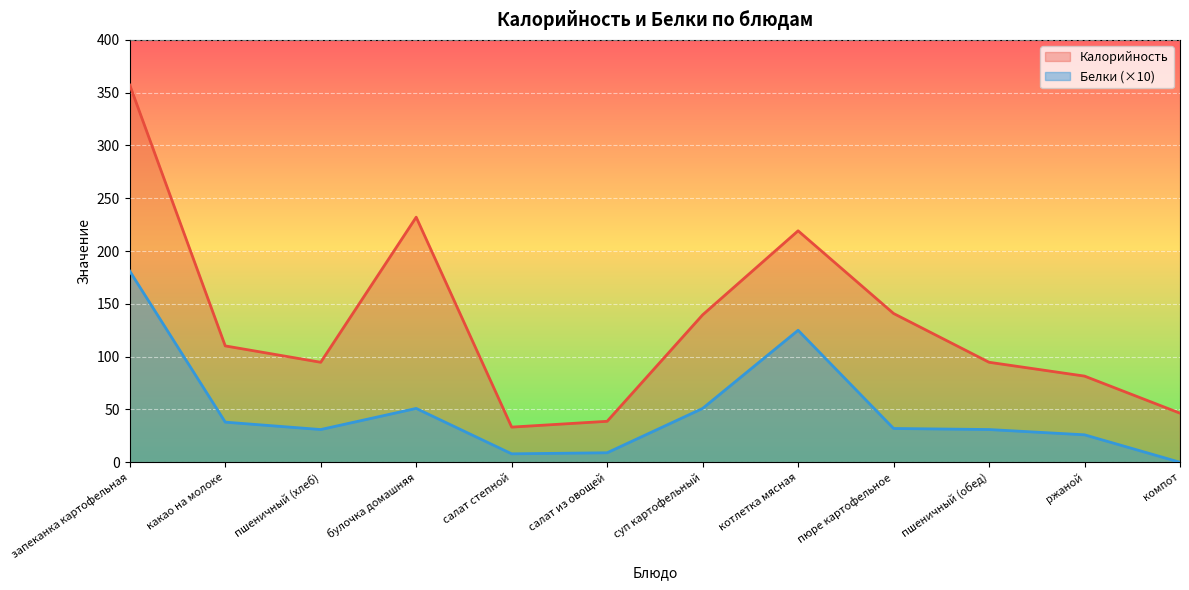

Read the Калорийность value at пшеничный (хлеб).

94.7